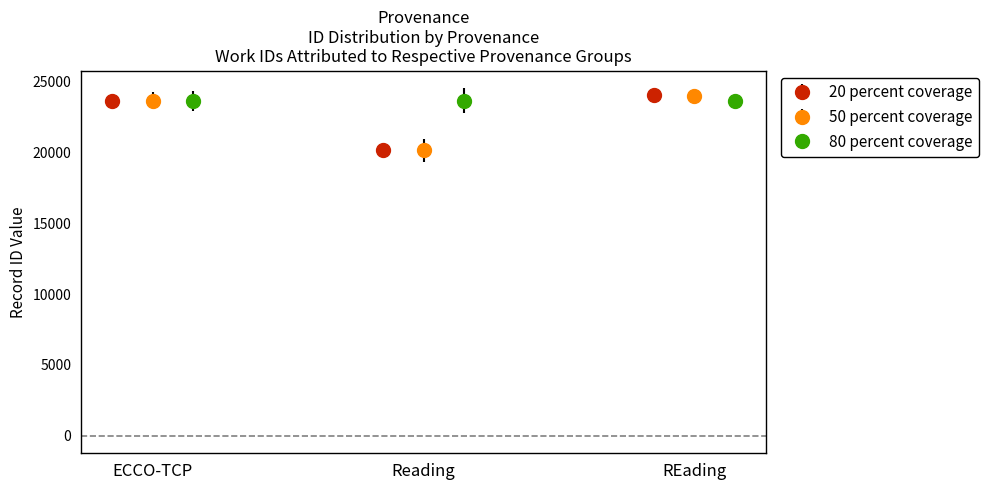

What is the highest value of the 50 percent coverage series?

23985